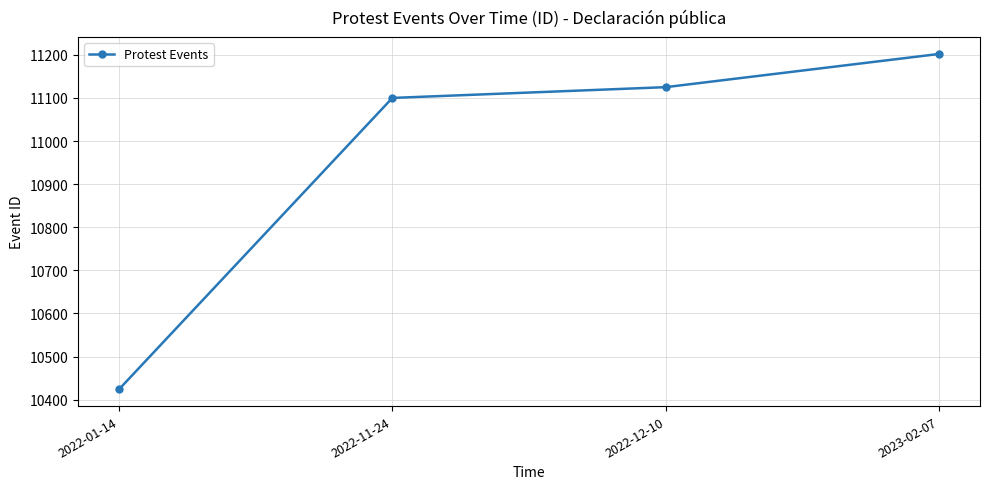

True or false: there are more than 1 points higher than both neighbors.

False